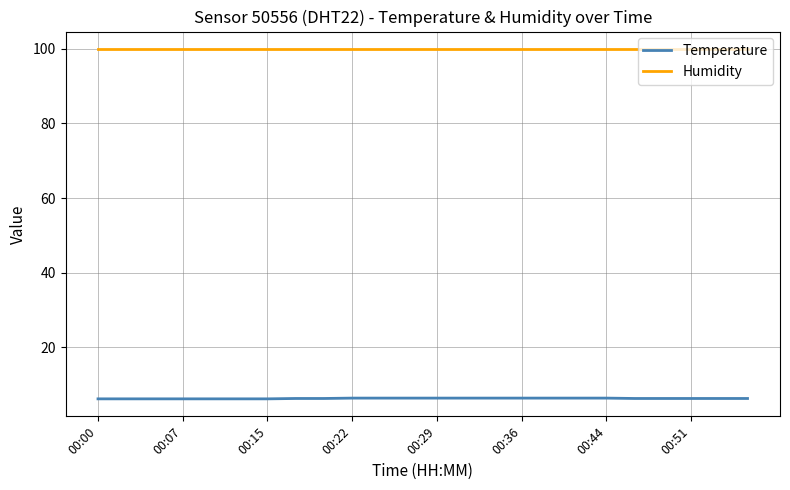

Which series has the widest spread of values?

Temperature